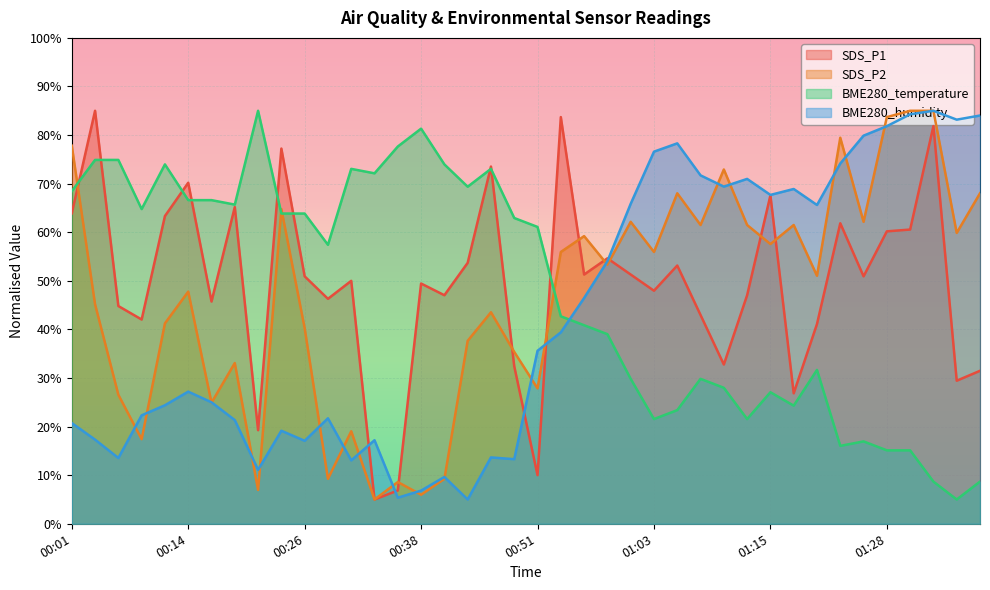

True or false: BME280_temperature has a value of 4.7 at 01:38.

False